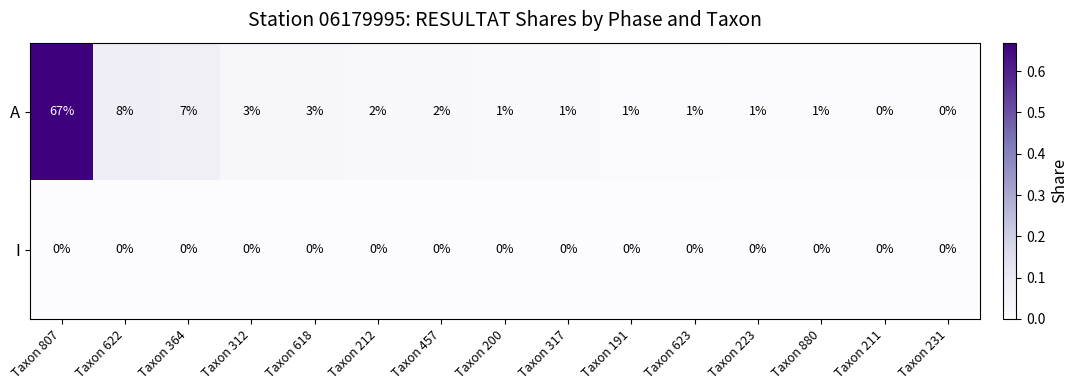

Reading left to right, transcribe all the data shown in this chart.

A: 67	8	7	3	3	2	2	1	1	1	1	1	1	0	0
I: 0	0	0	0	0	0	0	0	0	0	0	0	0	0	0